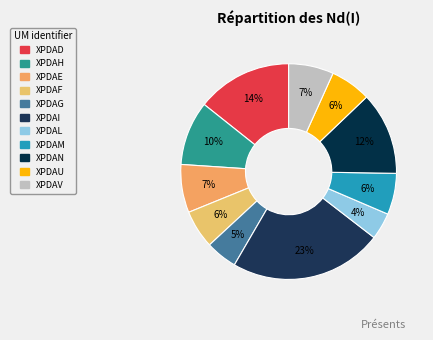

Between XPDAI and XPDAD, which is larger?

XPDAI